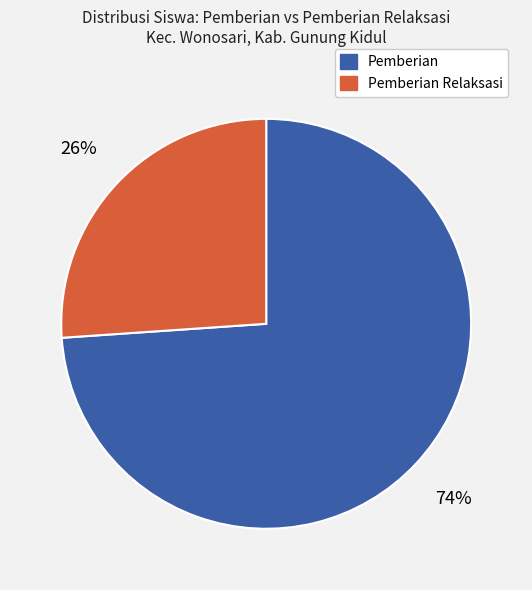

Which category accounts for the majority?

Pemberian